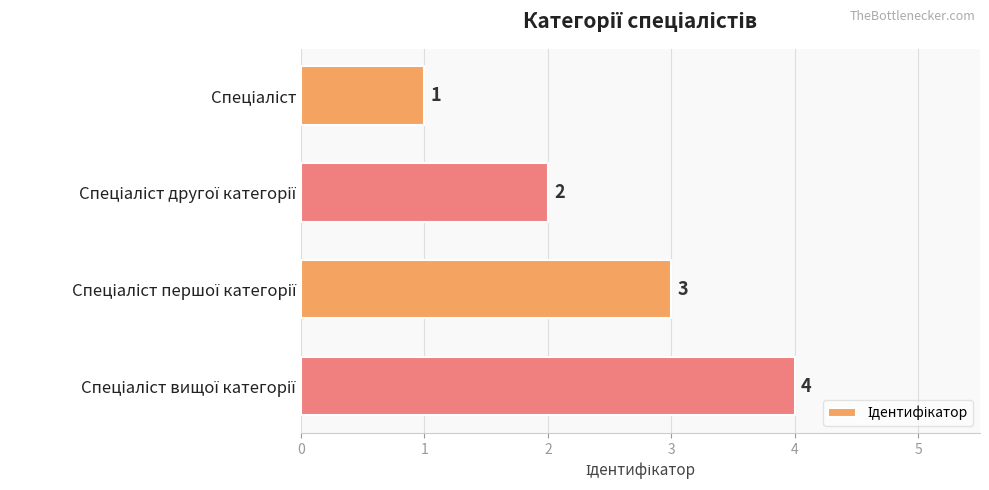

Does the chart contain any negative values?

No